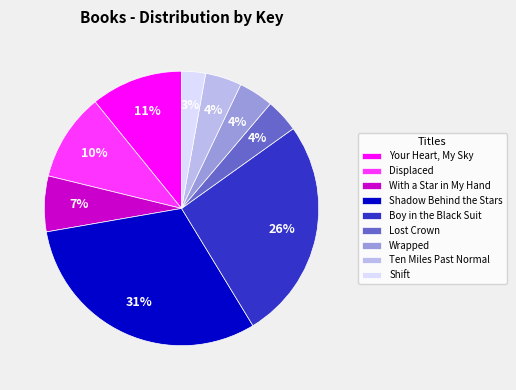

Is the sum of With a Star in My Hand and Displaced greater than half?

No